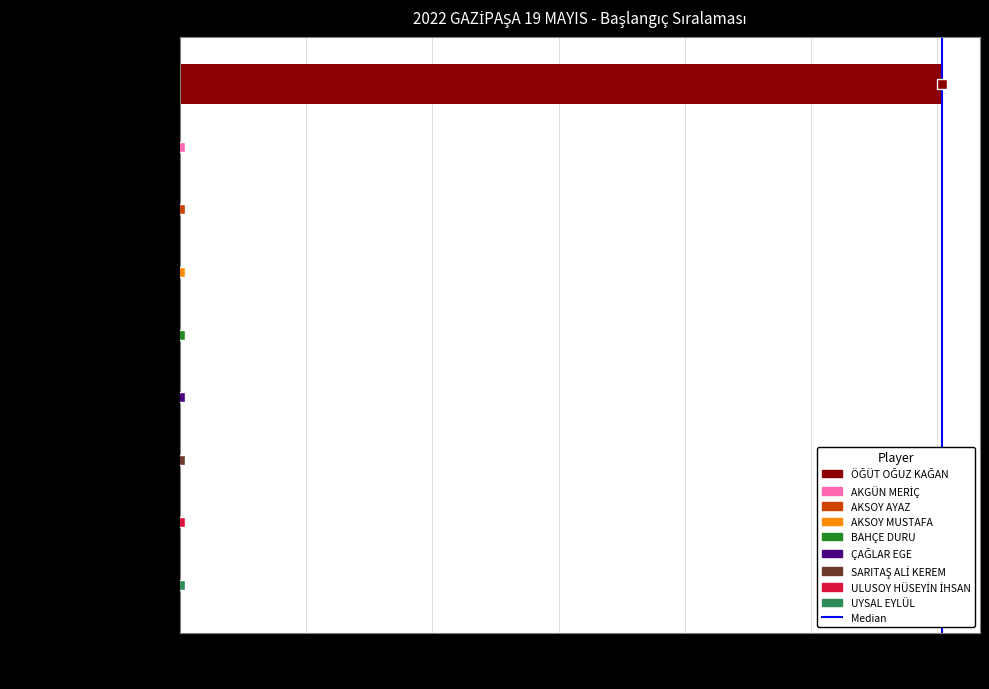

Is it true that the value at 0 is 0?

False